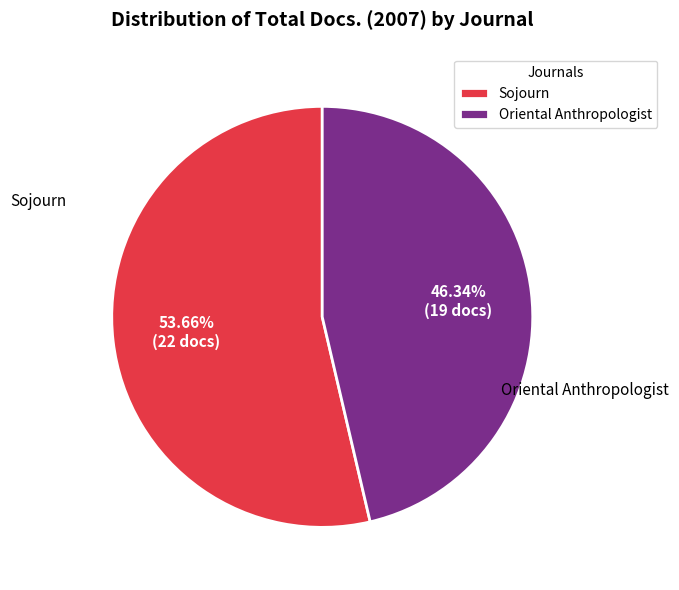

Between Sojourn and Oriental Anthropologist, which is larger?

Sojourn